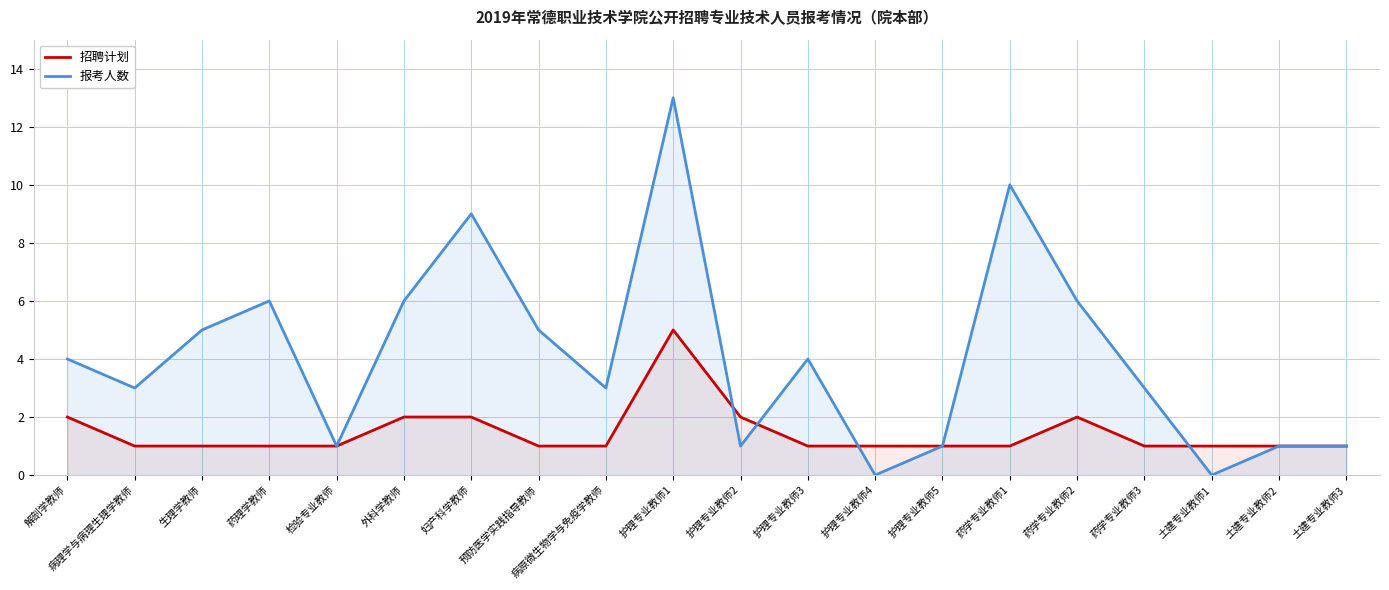

How many lines are shown in the chart?

2